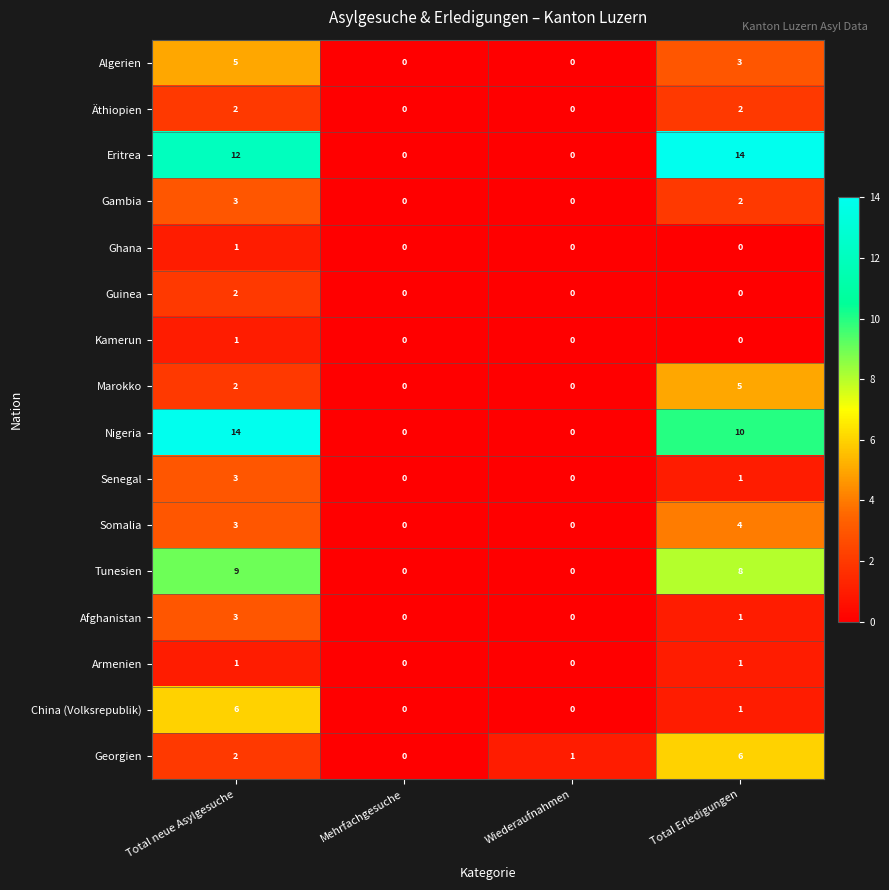

The value of Ghana at Total neue Asylgesuche is 1. True or false?

True